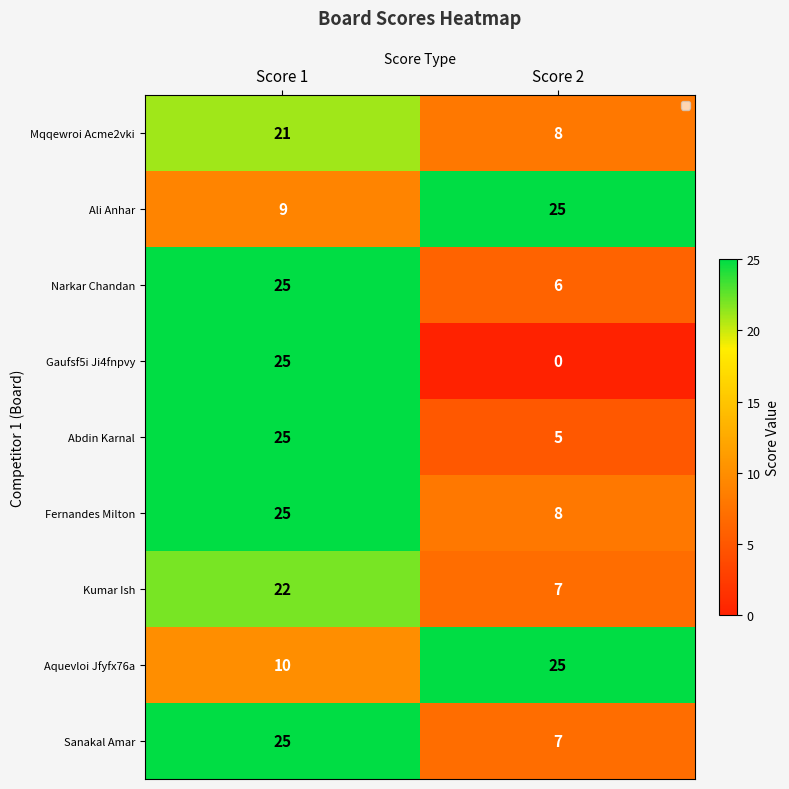

The value of Ali Anhar at Score 2 is 25. True or false?

True